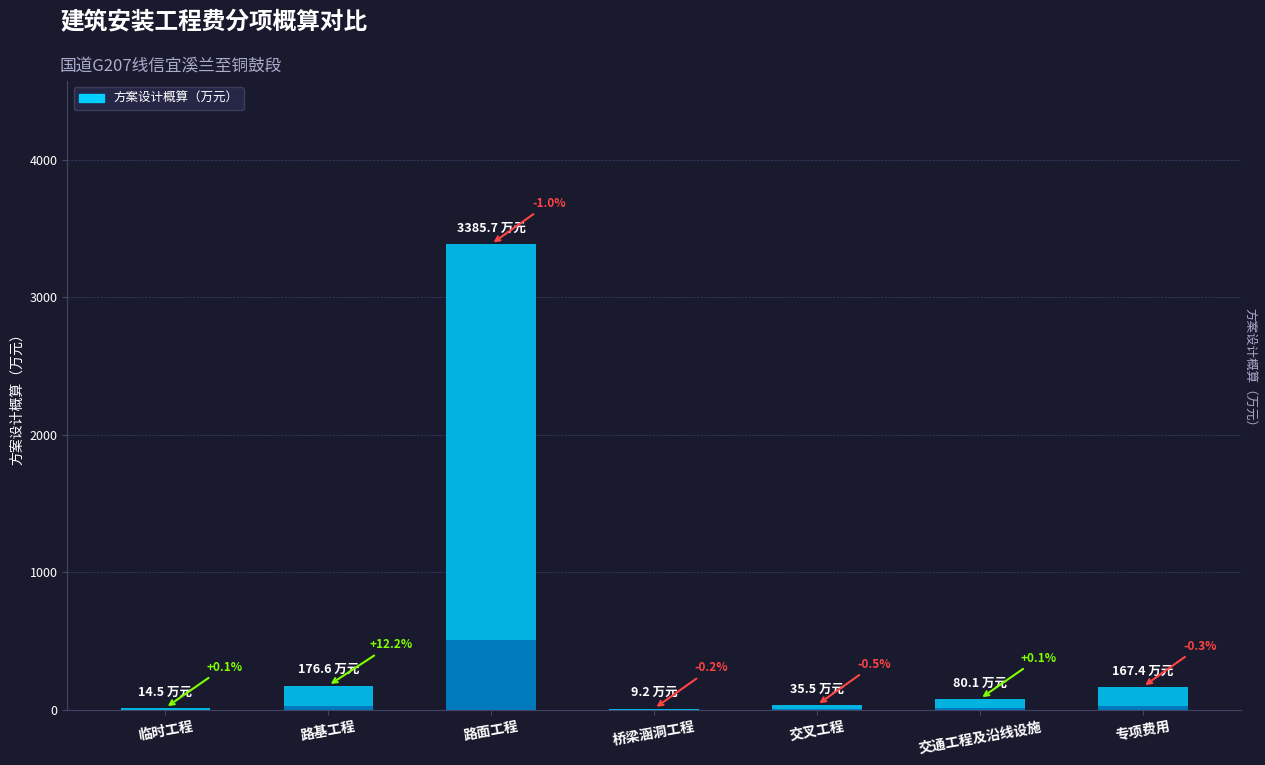

What is the maximum value shown in the chart?

3385.7